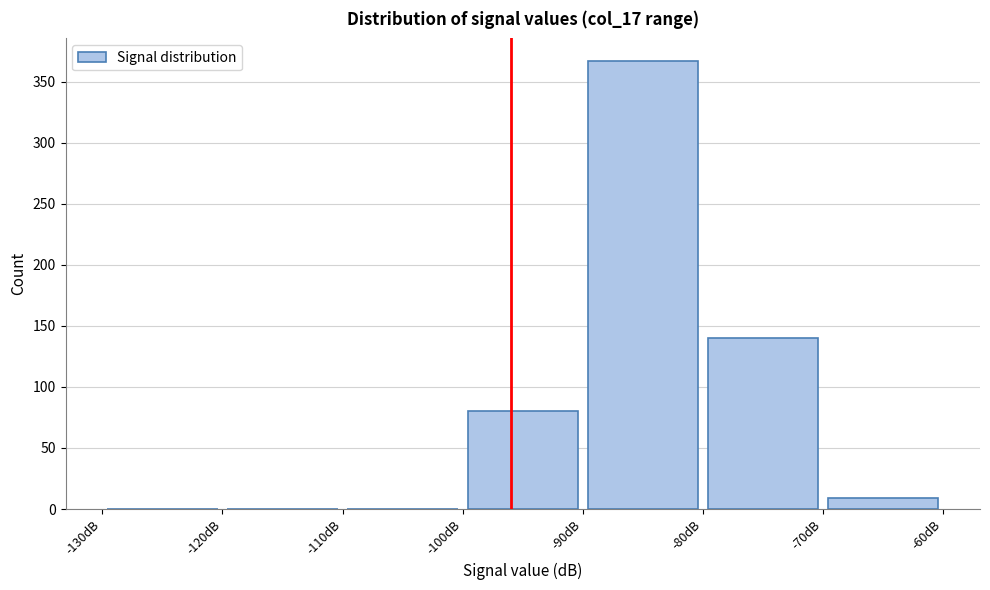

How tall is the bar that spans -80 to -70 on the x-axis? The values are not printed on the chart, so give them approximately, as read against the axis.

140